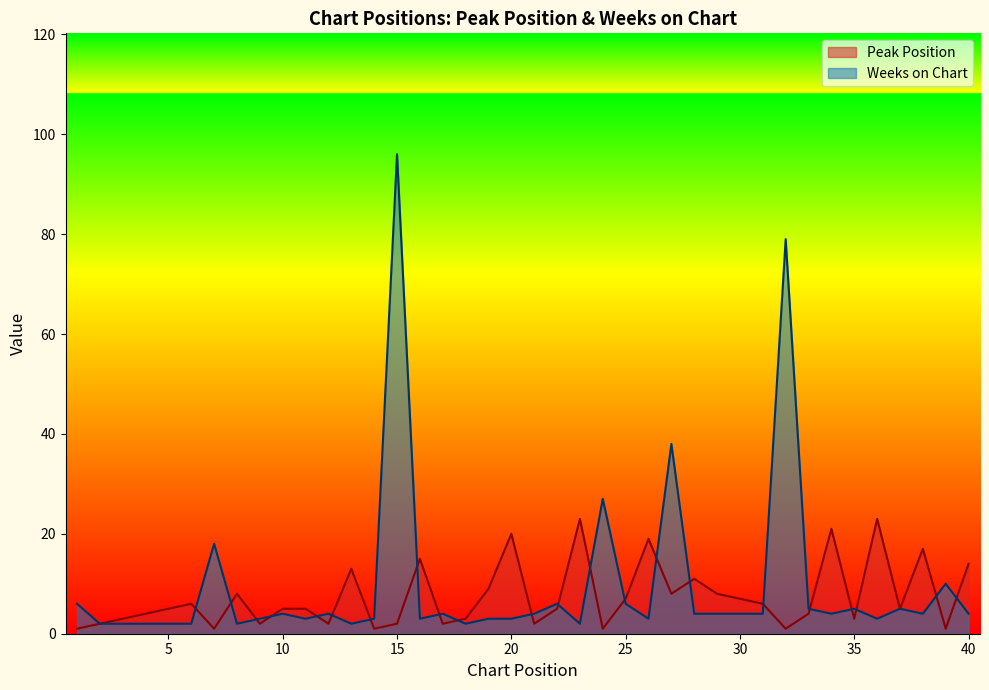

How many lines are shown in the chart?

2